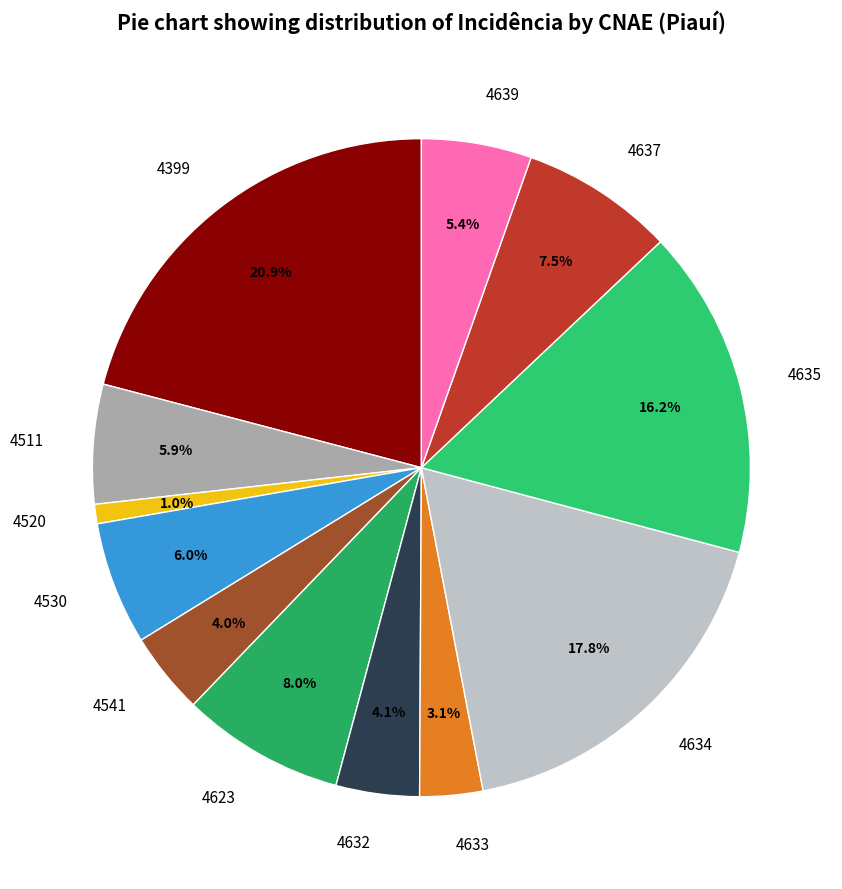

Which has a higher value, 4635 or 4639?

4635